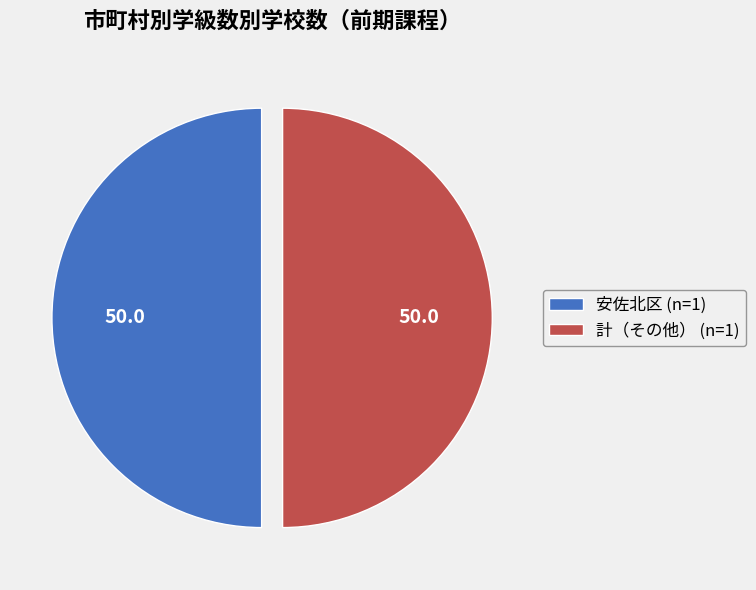

Do 安佐北区 (n=1) and 計（その他） (n=1) together represent more than half of the pie?

Yes